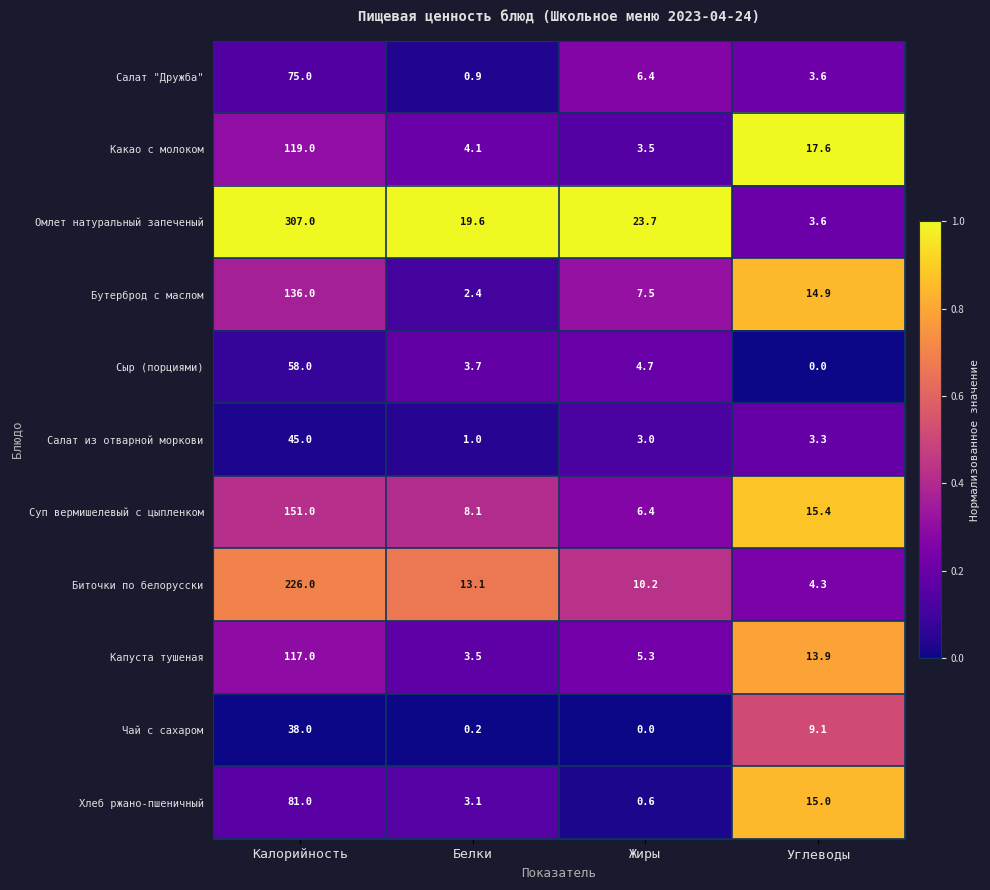

Is it true that Какао с молоком equals 17.6 at Углеводы?

True